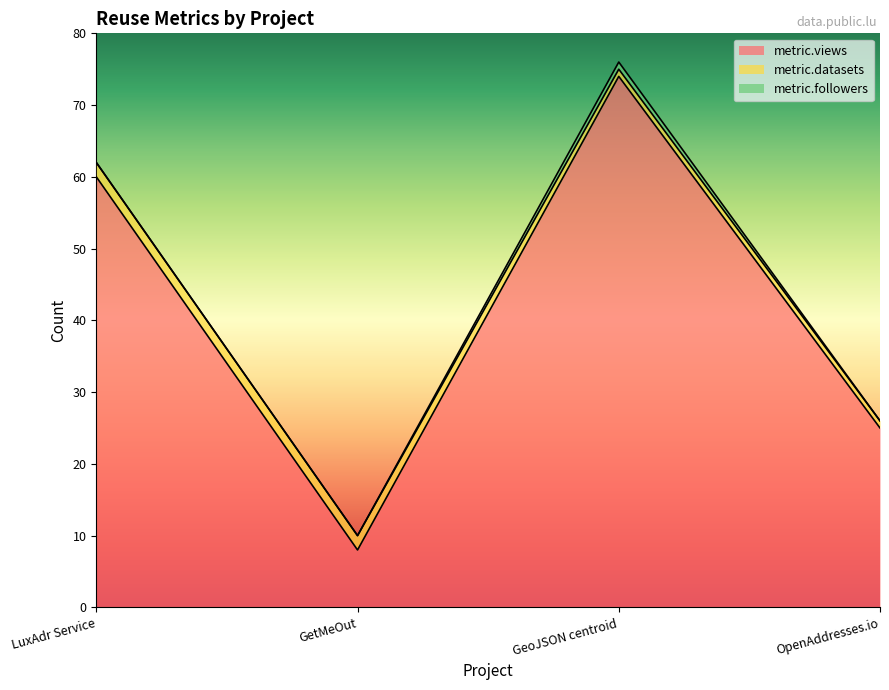

True or false: metric.followers and metric.views intersect in this chart.

False